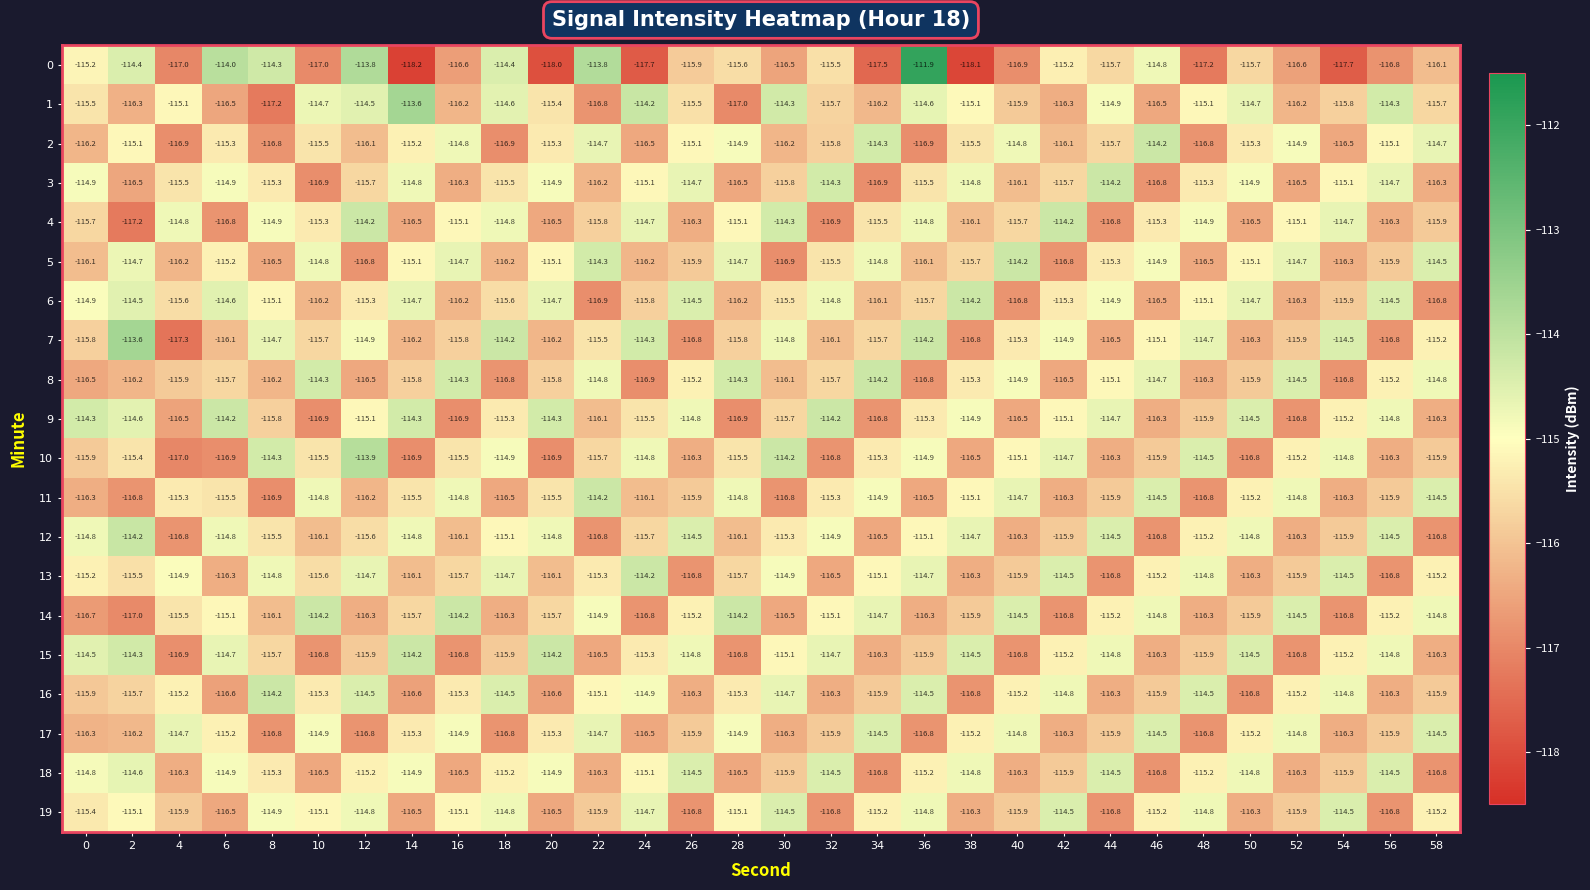

Is it true that 4 equals -115.7 at 40?

True